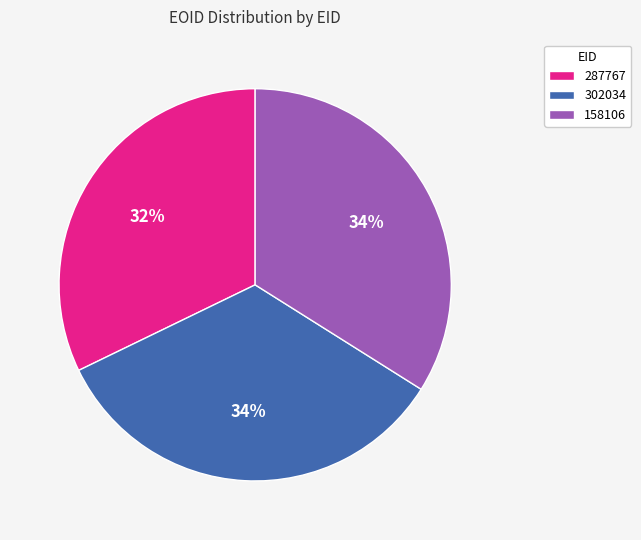

To the nearest percent, what is the difference between the 287767 and 158106 slice percentages?

2%